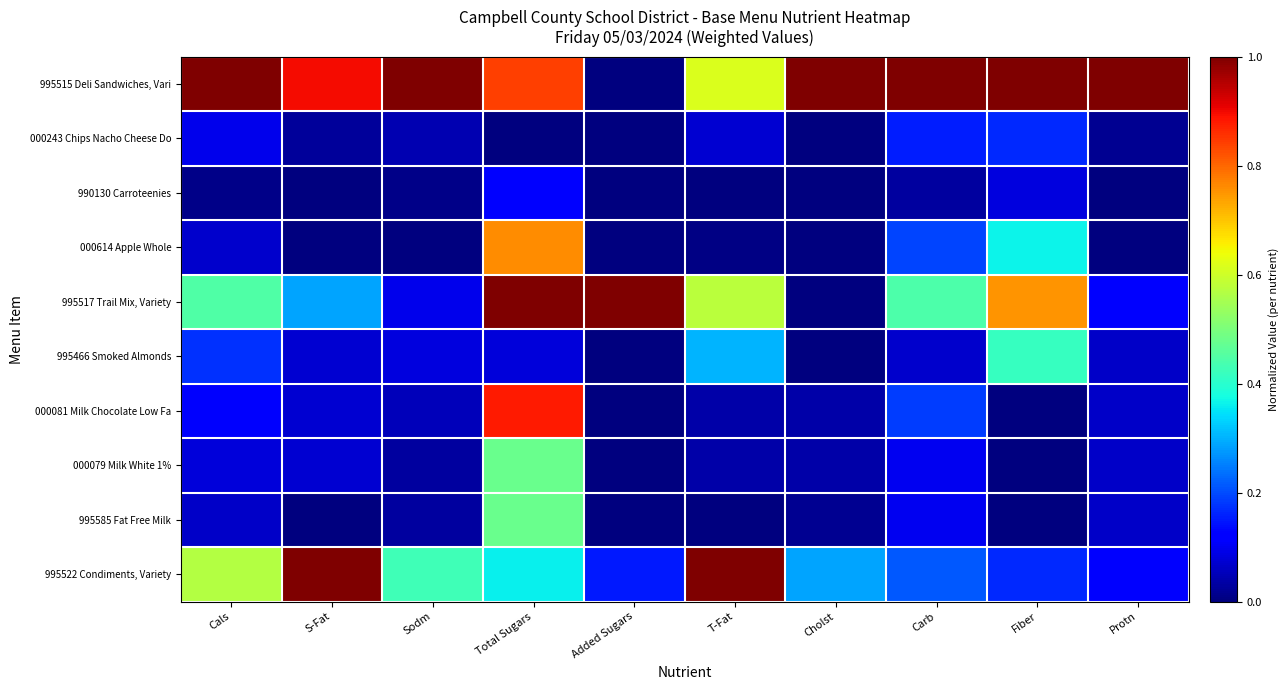

Which category has the highest value across all series?

Cals